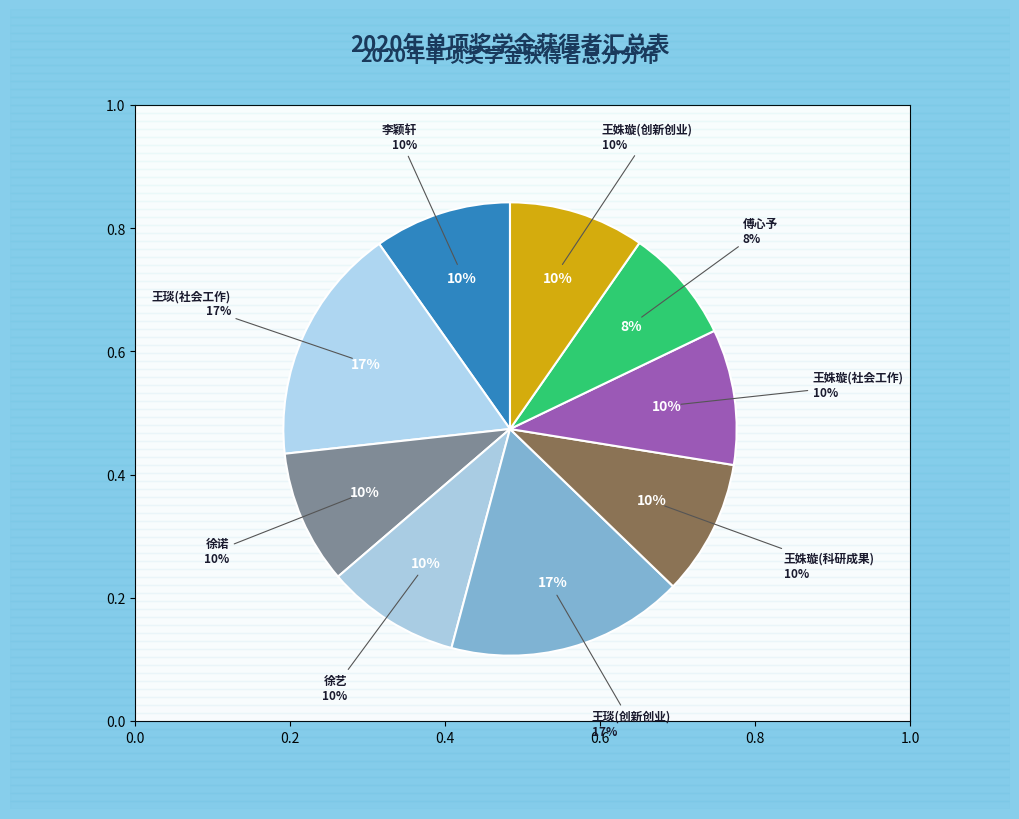

What percentage do 李颖轩 and 徐艺 together represent?

19.3%